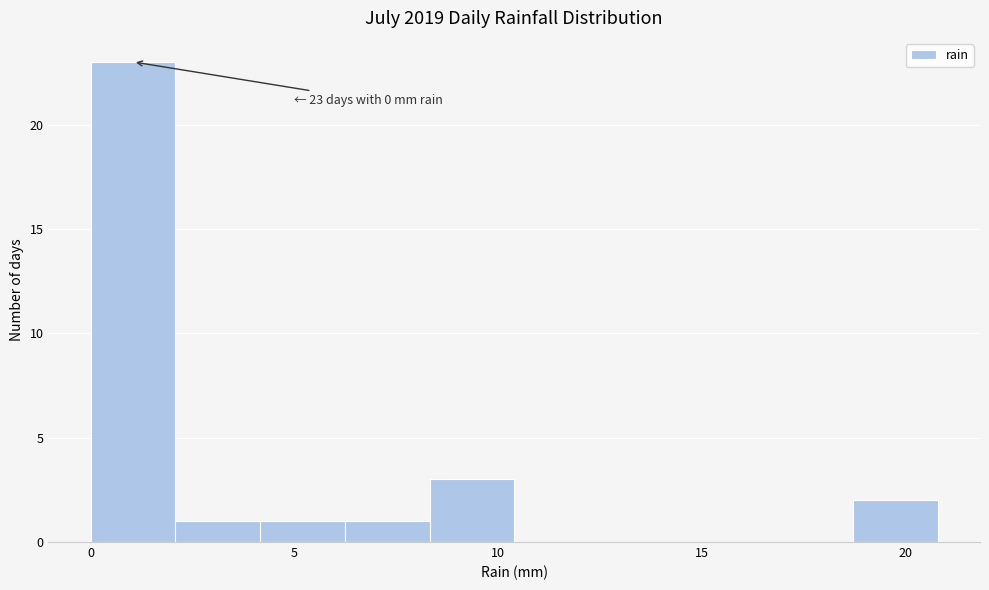

Over which range of the x-axis is the bar tallest?

0.0 to 2.0